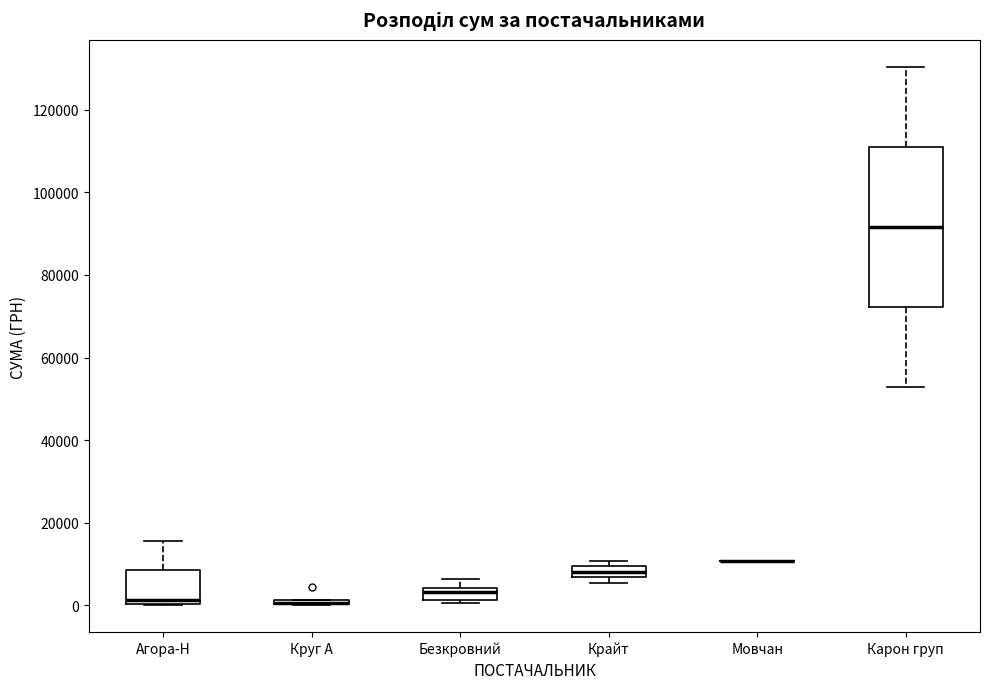

Where does the upper whisker of the box for Агора-Н end on the y-axis? The values are not printed on the chart, so give them approximately, as read against the axis.

16000